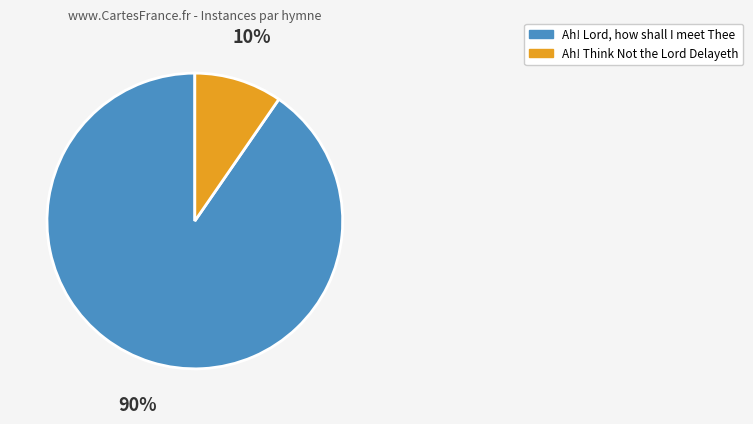

The Ah! Lord, how shall I meet Thee slice represents 90% of the pie. True or false?

True